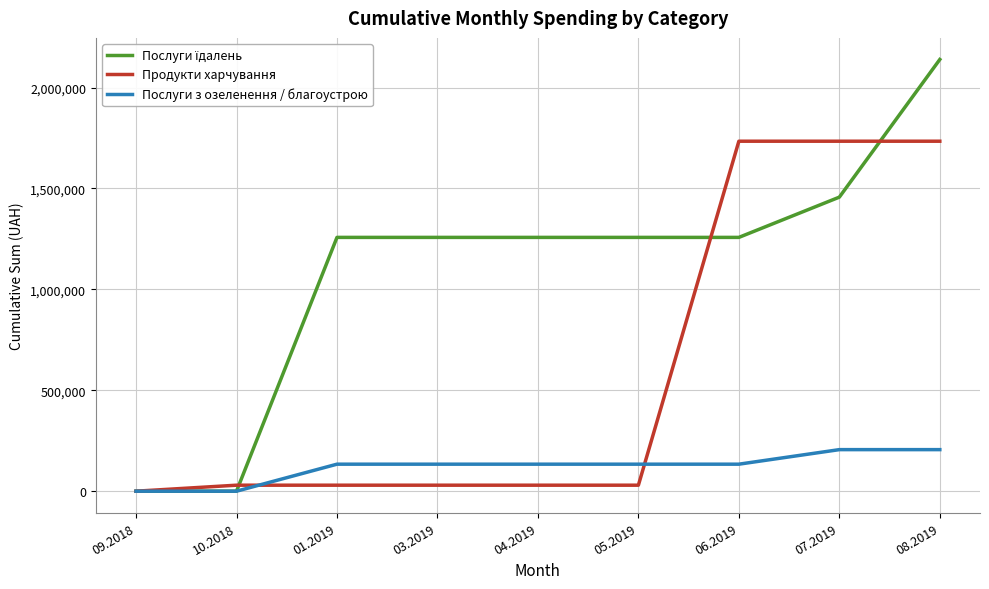

What is the difference between the maximum and minimum values in the Продукти харчування series?

1734211.2